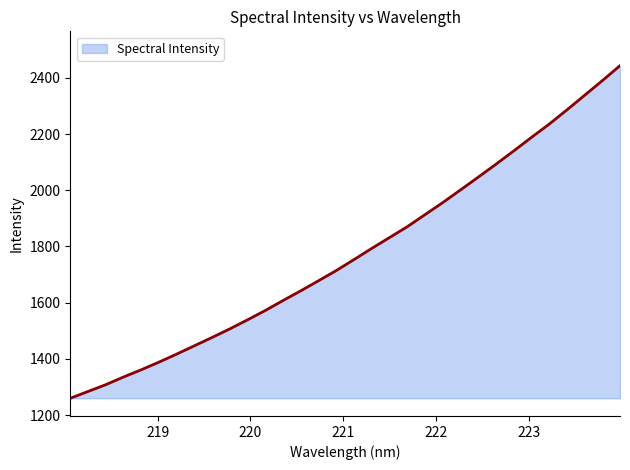

How many lines are shown in the chart?

1